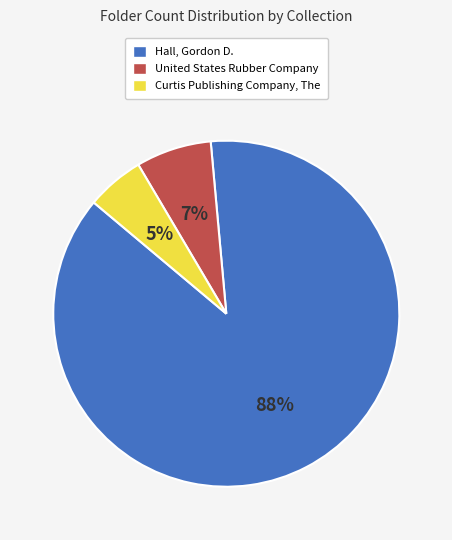

To the nearest percent, what percentage of the pie is Curtis Publishing Company, The?

5%